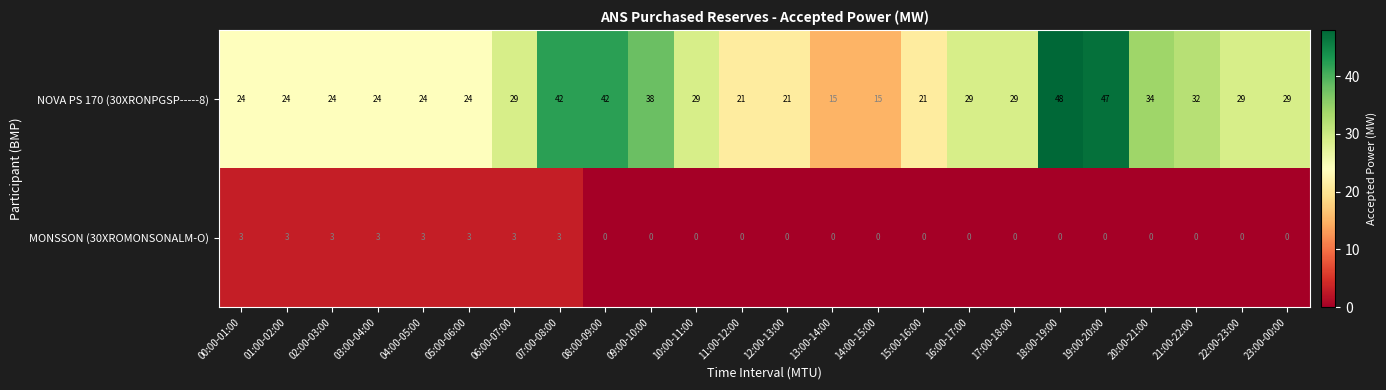

Which series has the largest range (max minus min)?

NOVA PS 170 (30XRONPGSP-----8)